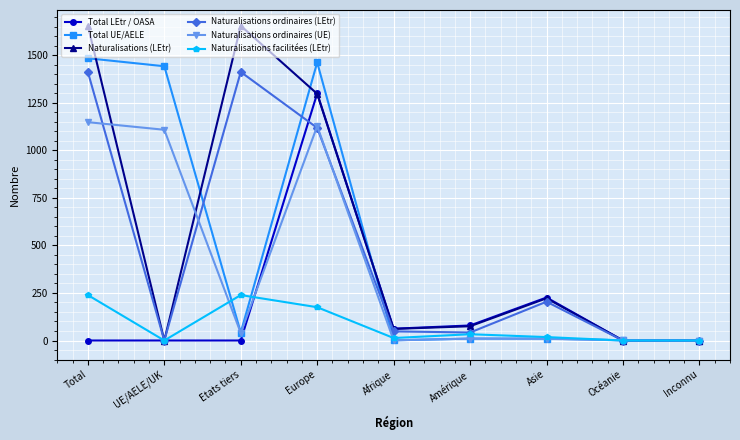

At which label is Naturalisations (LEtr) closest to 827?

Europe